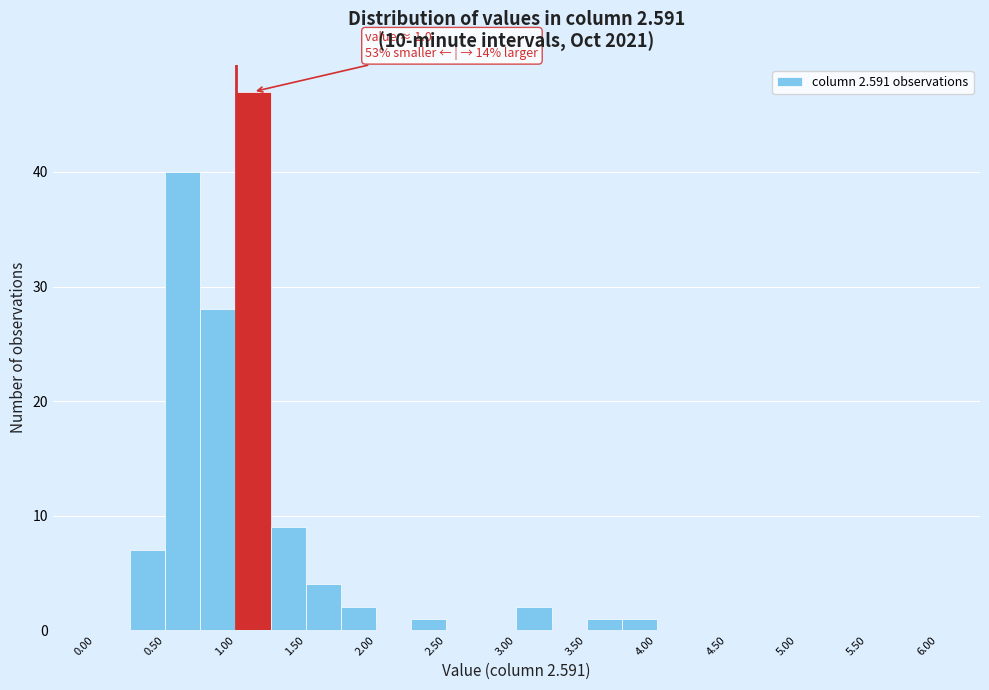

Which range on the x-axis has the tallest bar?

1.00 to 1.25